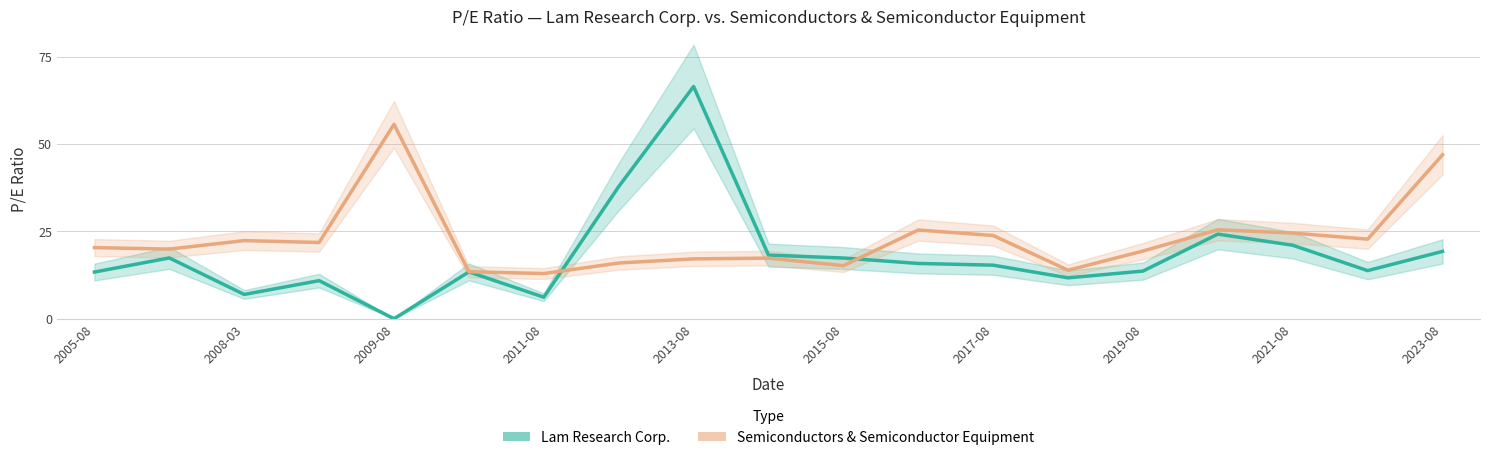

What position from the right is 2021-08?

3